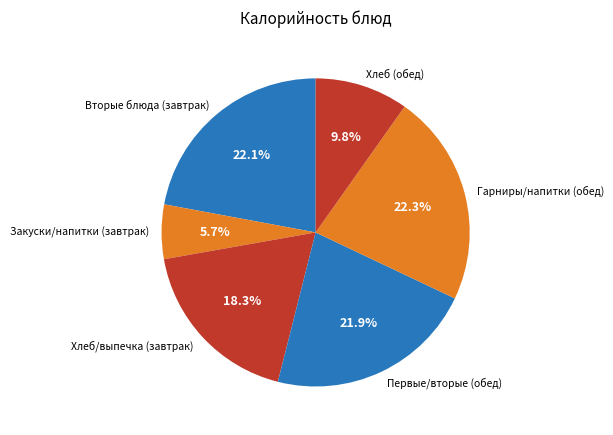

How much of the chart is everything except Хлеб/выпечка (завтрак)?

81.7%